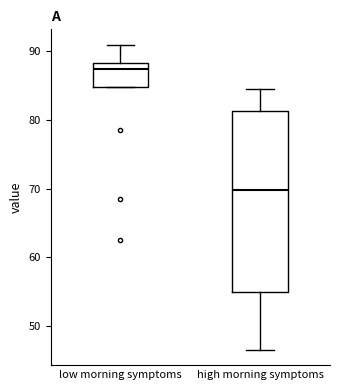

Where does the upper whisker of the box for low morning symptoms end on the y-axis? The values are not printed on the chart, so give them approximately, as read against the axis.

91